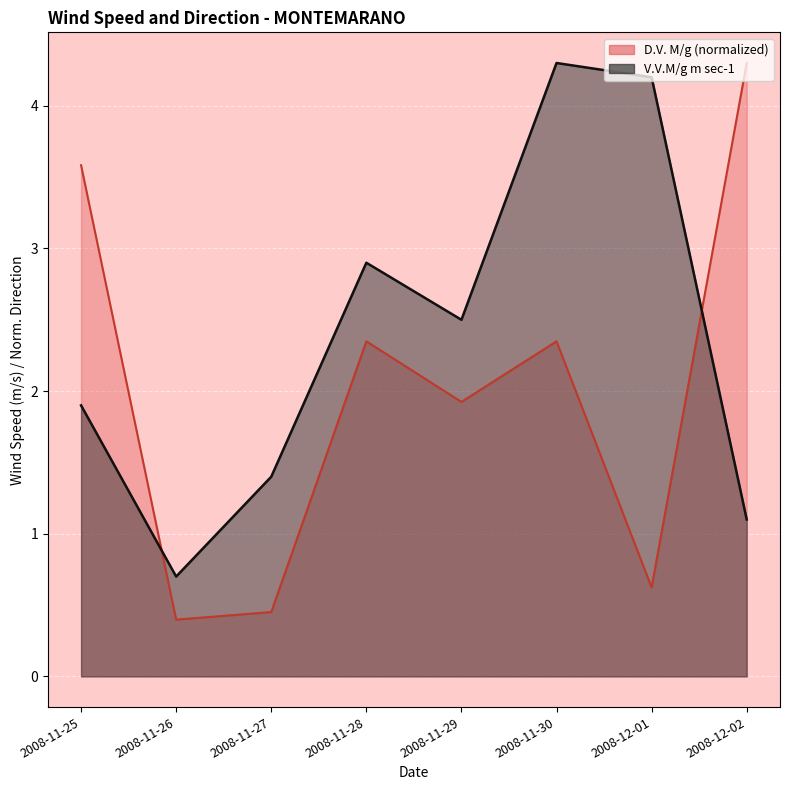

True or false: V.V.M/g m sec-1 has a value of 0.5 at 2008-11-29.

False